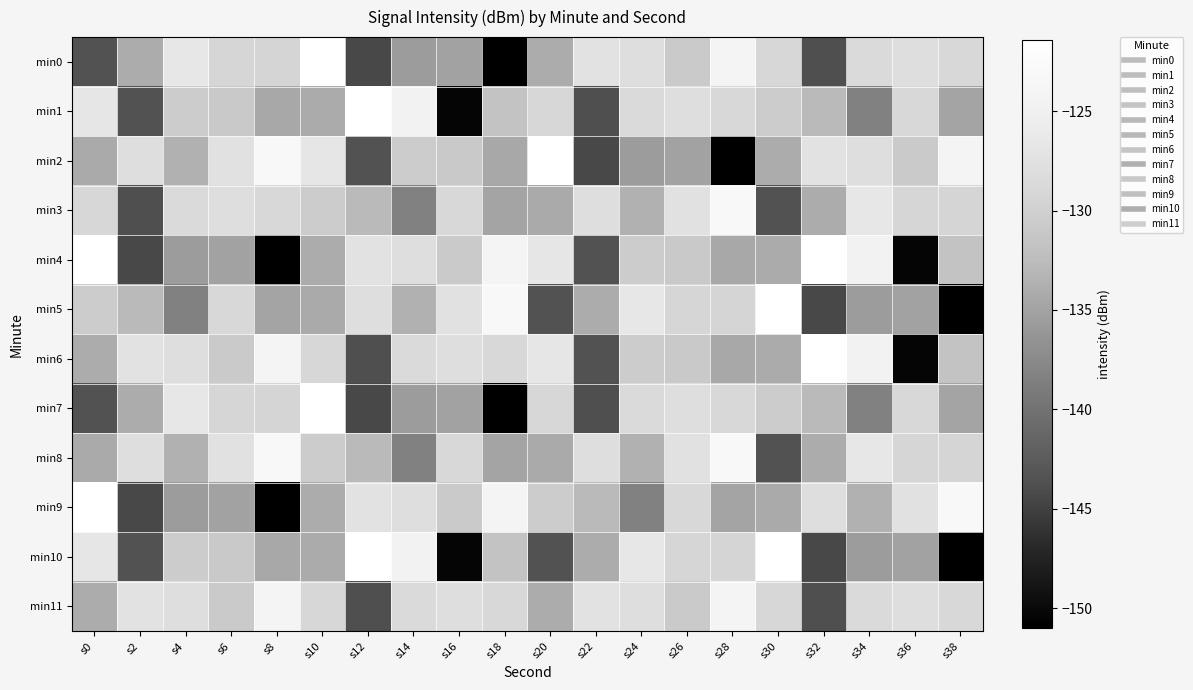

Between s30 and s0, which is larger?

s30